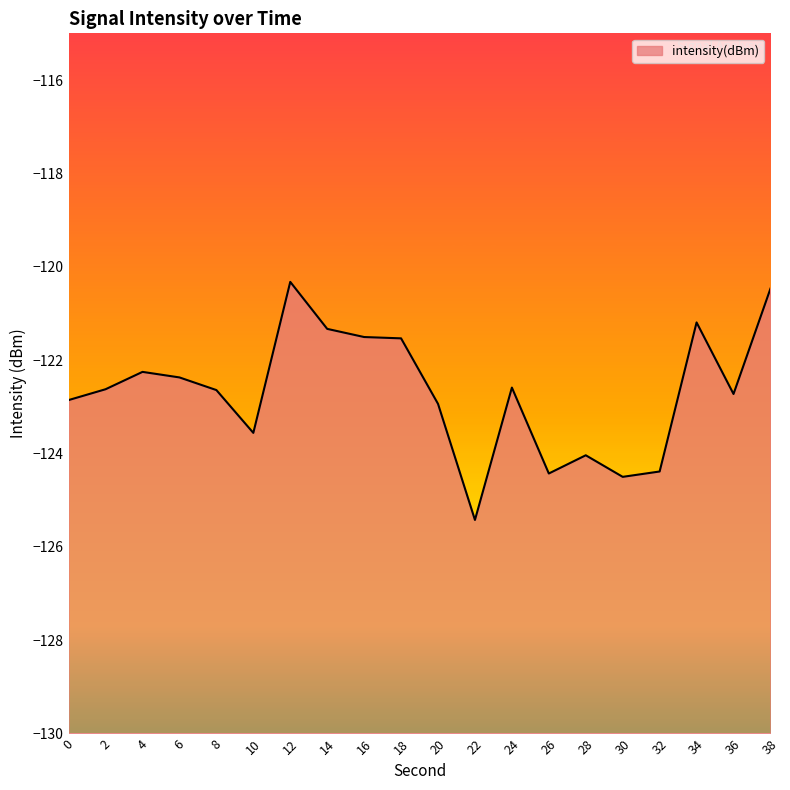

The chart shows a value of -123.6 at 10. True or false?

True